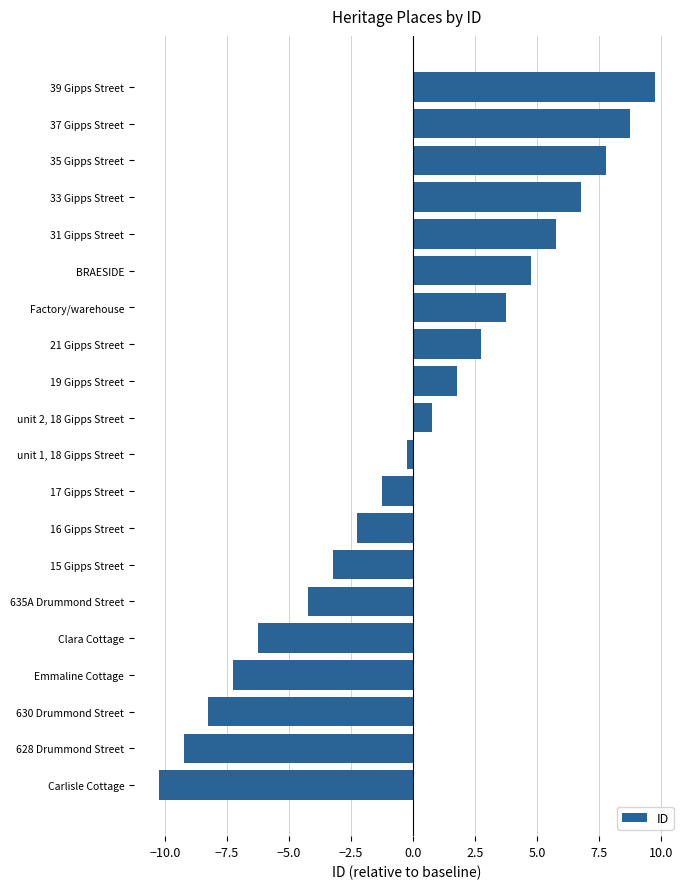

At which label is the value closest to 0?

unit 1, 18 Gipps Street